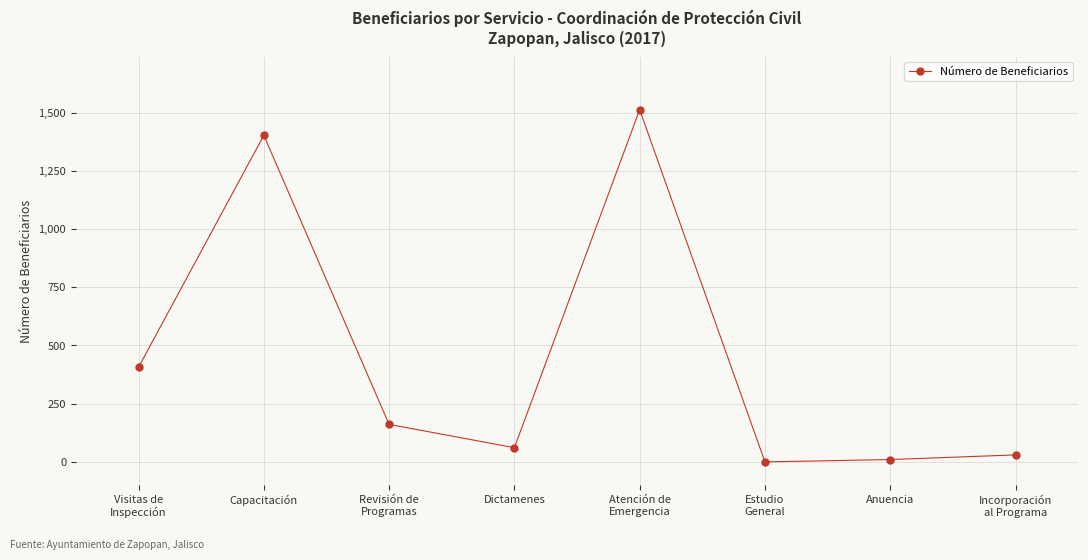

What is the maximum value shown in the chart?

1512